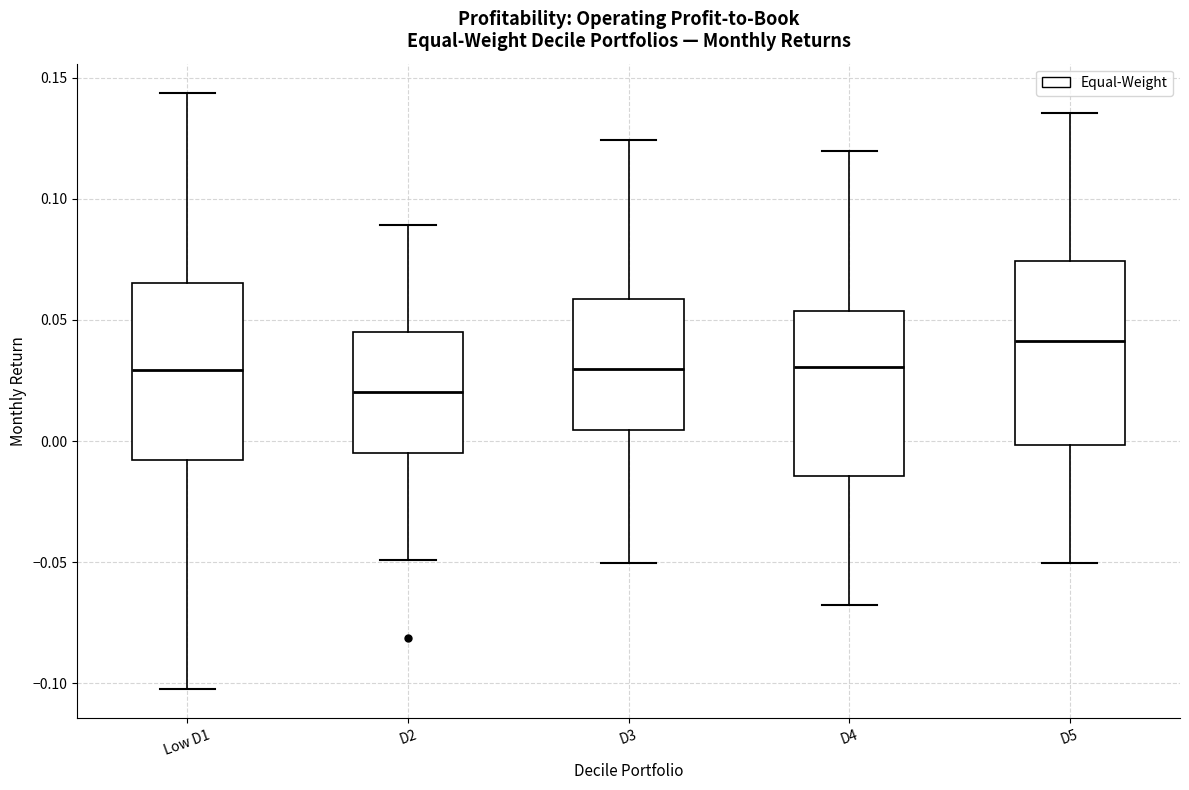

Which box has the highest median line?

D5